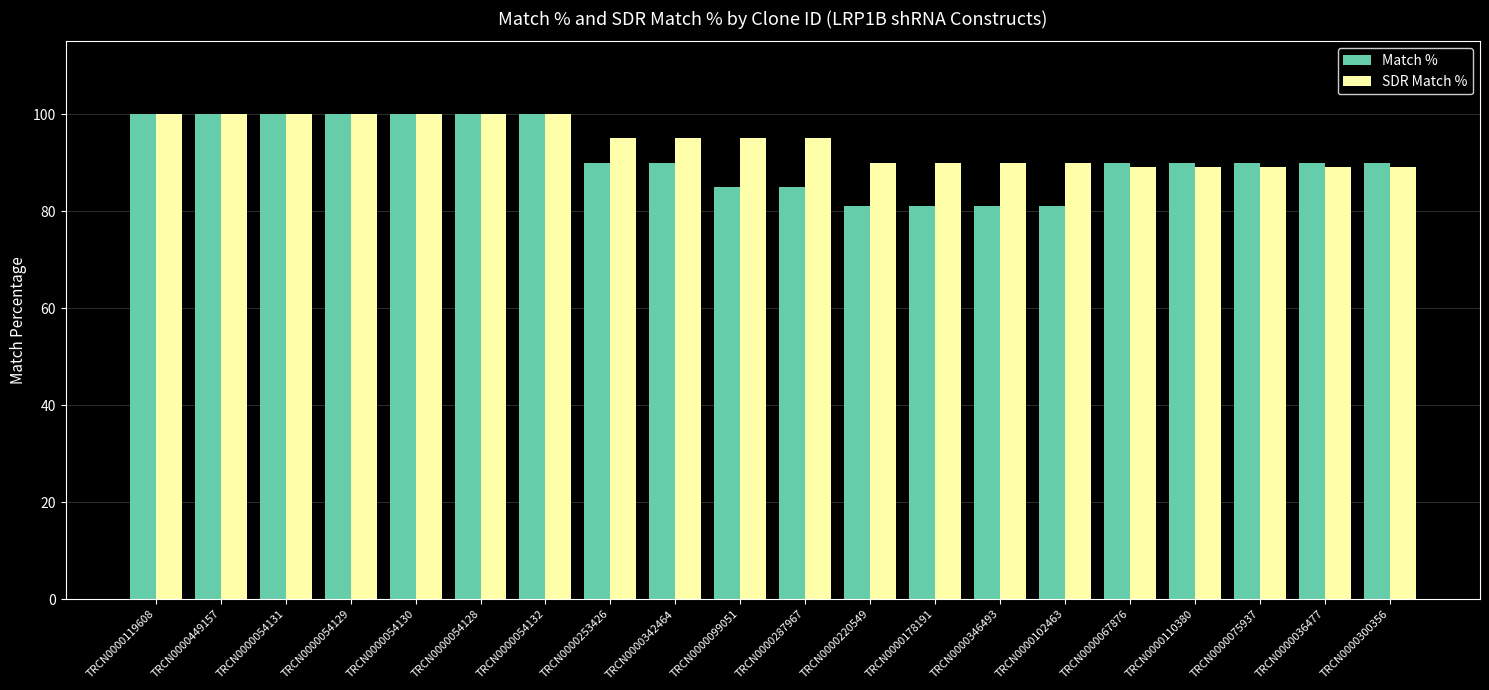

True or false: Match % has a value of 81 at TRCN0000346493.

True